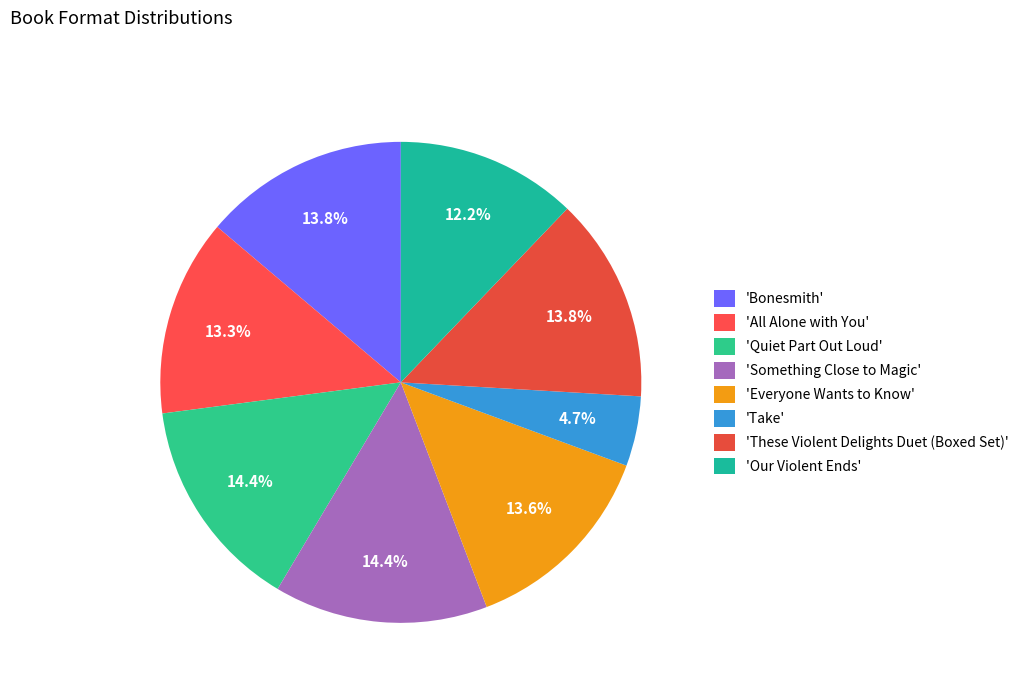

Which category has the smallest portion of the pie?

Take